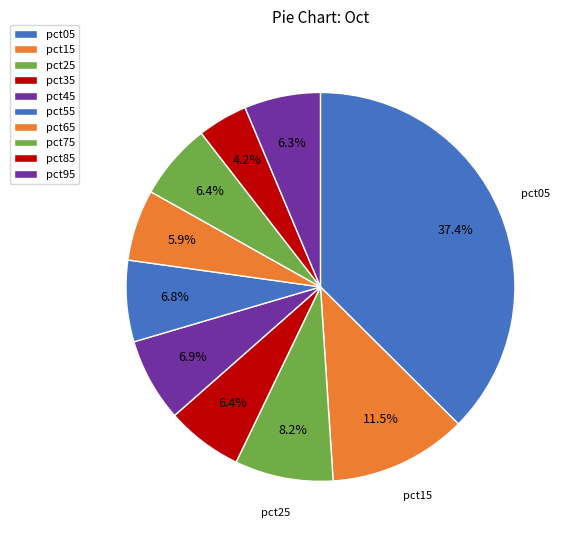

Does any single category account for the majority?

No